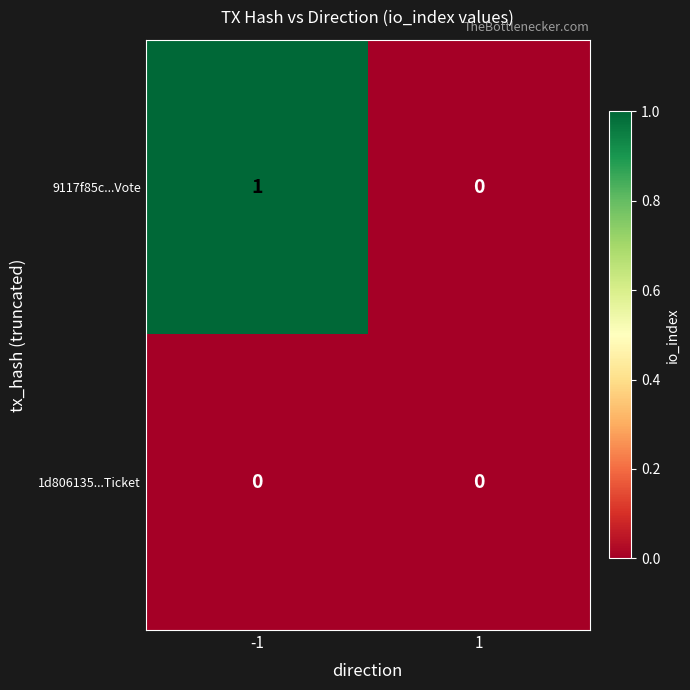

The 1d806135...Ticket series shows 0 at -1. True or false?

True